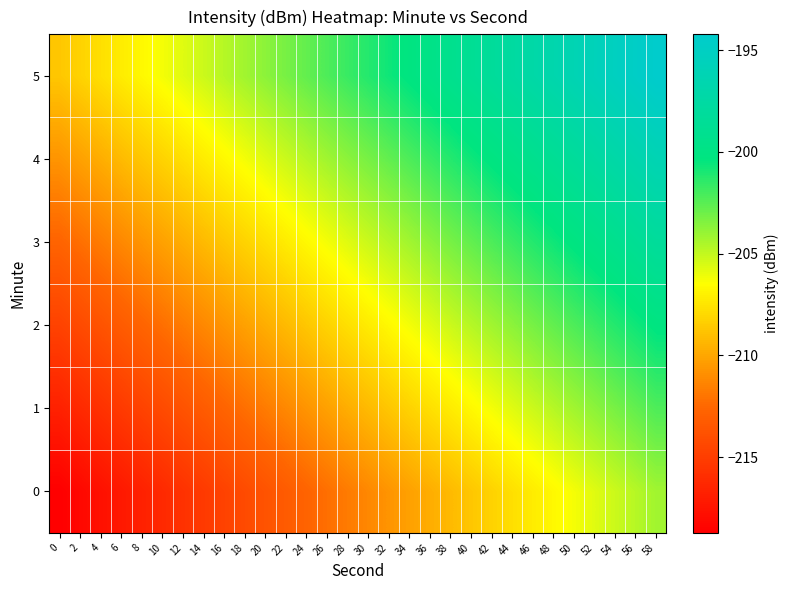

Reading right to left, extract all data points from this chart.

0: 58=-204.2	56=-204.7	54=-205.2	52=-205.7	50=-206.2	48=-206.7	46=-207.2	44=-207.7	42=-208.2	40=-208.7	38=-209.2	36=-209.7	34=-210.2	32=-210.7	30=-211.2	28=-211.7	26=-212.2	24=-212.7	22=-213.2	20=-213.7	18=-214.2	16=-214.7	14=-215.2	12=-215.7	10=-216.2	8=-216.7	6=-217.2	4=-217.7	2=-218.2	0=-218.7
1: 58=-202.2	56=-202.7	54=-203.2	52=-203.7	50=-204.2	48=-204.7	46=-205.2	44=-205.7	42=-206.2	40=-206.7	38=-207.2	36=-207.7	34=-208.2	32=-208.7	30=-209.2	28=-209.7	26=-210.2	24=-210.7	22=-211.2	20=-211.7	18=-212.2	16=-212.7	14=-213.2	12=-213.7	10=-214.2	8=-214.7	6=-215.2	4=-215.7	2=-216.2	0=-216.7
2: 58=-200.2	56=-200.7	54=-201.2	52=-201.7	50=-202.2	48=-202.7	46=-203.2	44=-203.7	42=-204.2	40=-204.7	38=-205.2	36=-205.7	34=-206.2	32=-206.7	30=-207.2	28=-207.7	26=-208.2	24=-208.7	22=-209.2	20=-209.7	18=-210.2	16=-210.7	14=-211.2	12=-211.7	10=-212.2	8=-212.7	6=-213.2	4=-213.7	2=-214.2	0=-214.7
3: 58=-198.2	56=-198.7	54=-199.2	52=-199.7	50=-200.2	48=-200.7	46=-201.2	44=-201.7	42=-202.2	40=-202.7	38=-203.2	36=-203.7	34=-204.2	32=-204.7	30=-205.2	28=-205.7	26=-206.2	24=-206.7	22=-207.2	20=-207.7	18=-208.2	16=-208.7	14=-209.2	12=-209.7	10=-210.2	8=-210.7	6=-211.2	4=-211.7	2=-212.2	0=-212.7
4: 58=-196.2	56=-196.7	54=-197.2	52=-197.7	50=-198.2	48=-198.7	46=-199.2	44=-199.7	42=-200.2	40=-200.7	38=-201.2	36=-201.7	34=-202.2	32=-202.7	30=-203.2	28=-203.7	26=-204.2	24=-204.7	22=-205.2	20=-205.7	18=-206.2	16=-206.7	14=-207.2	12=-207.7	10=-208.2	8=-208.7	6=-209.2	4=-209.7	2=-210.2	0=-210.7
5: 58=-194.2	56=-194.7	54=-195.2	52=-195.7	50=-196.2	48=-196.7	46=-197.2	44=-197.7	42=-198.2	40=-198.7	38=-199.2	36=-199.7	34=-200.2	32=-200.7	30=-201.2	28=-201.7	26=-202.2	24=-202.7	22=-203.2	20=-203.7	18=-204.2	16=-204.7	14=-205.2	12=-205.7	10=-206.2	8=-206.7	6=-207.2	4=-207.7	2=-208.2	0=-208.7